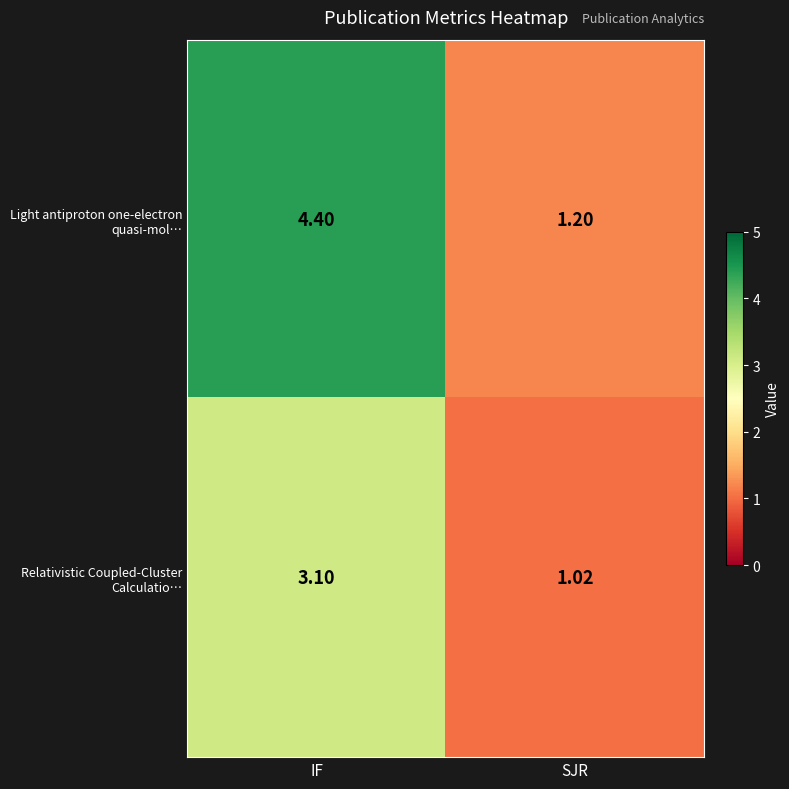

At which category is the sum across all series the highest?

IF